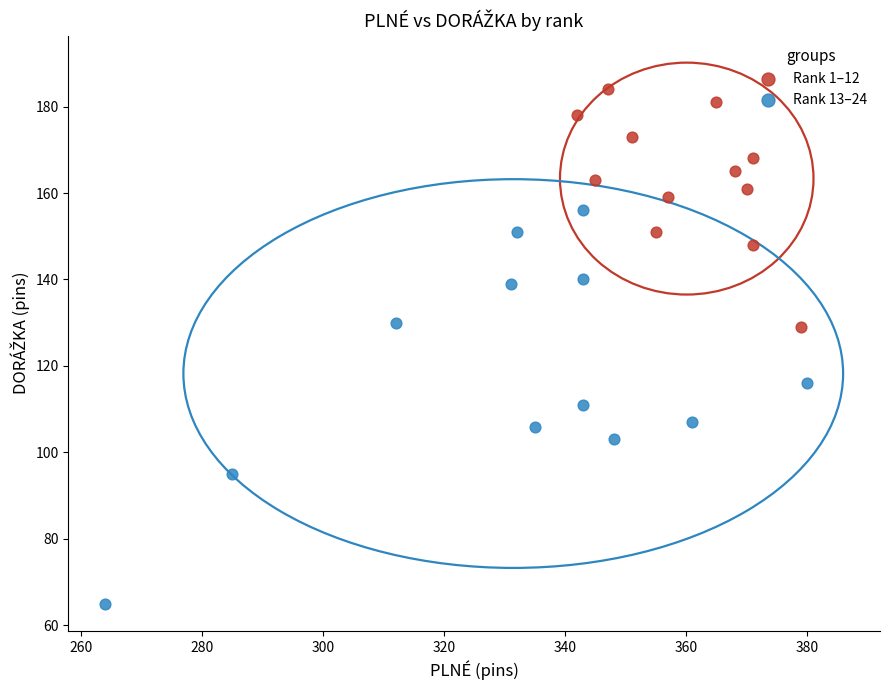

Which series has the widest spread of Y values?

Rank 13–24